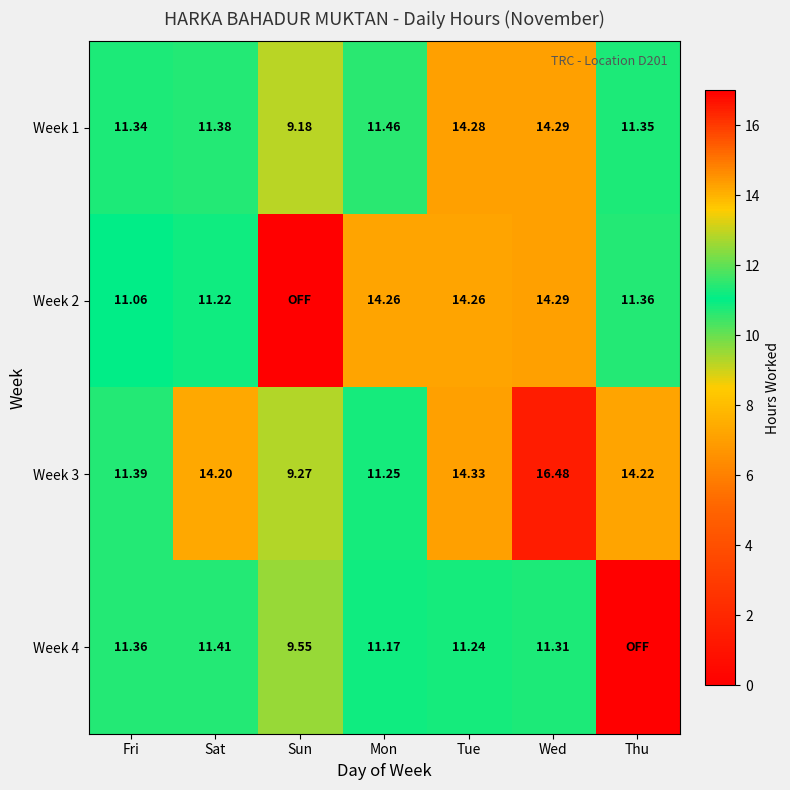

What is the difference between the second highest and minimum values in the Week 3 series?

5.1